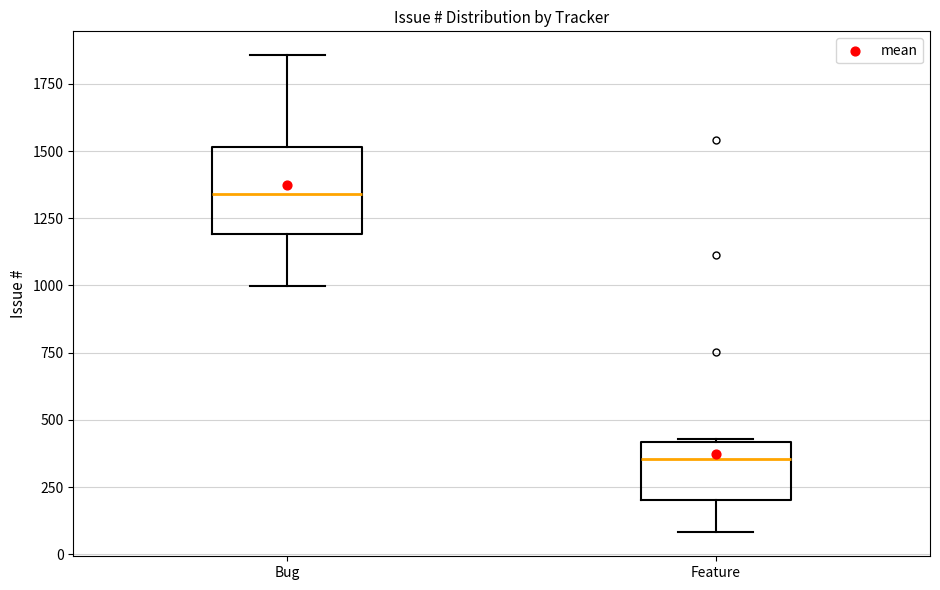

Which box's median line is the highest?

Bug